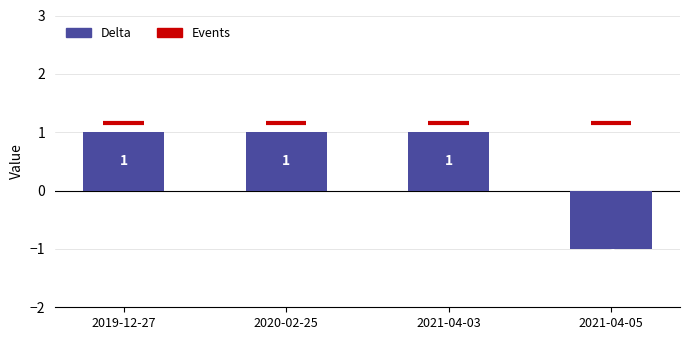

The chart shows a value of 2 at 2020-02-25. True or false?

False